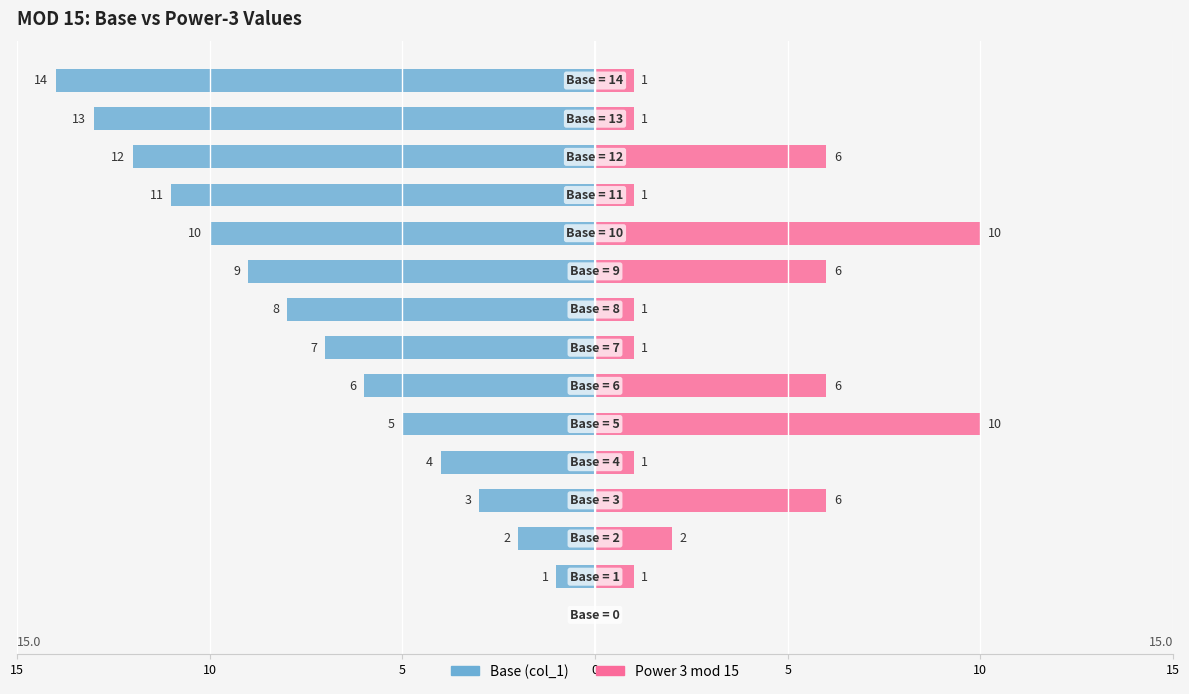

The value of Base (col_1) at 5 is -2. True or false?

False